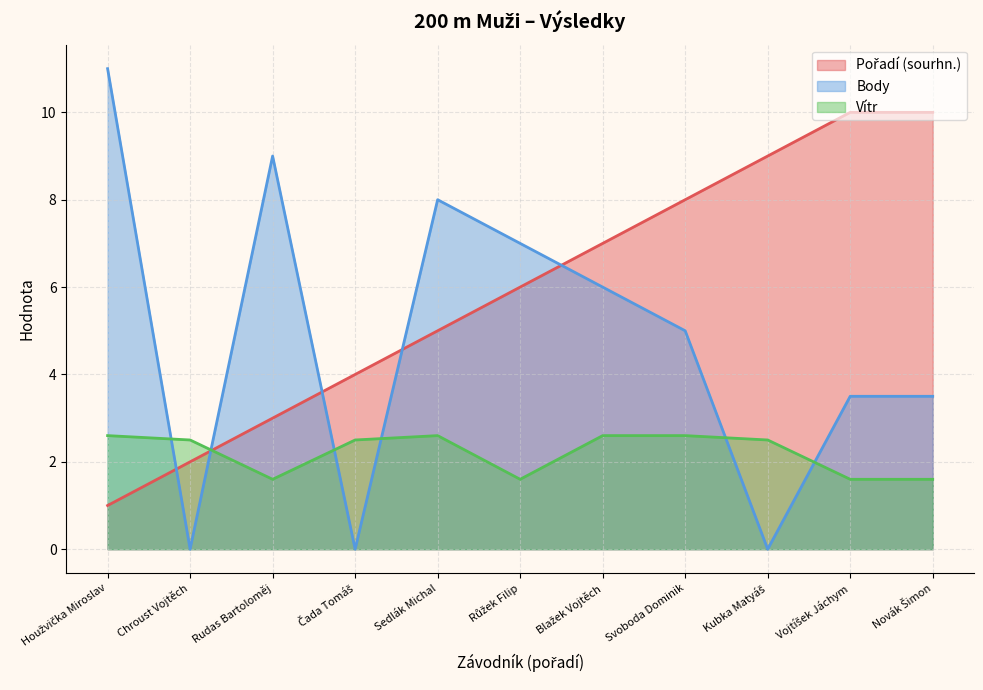

At which label does Vítr first exceed 2?

Houžvička Miroslav